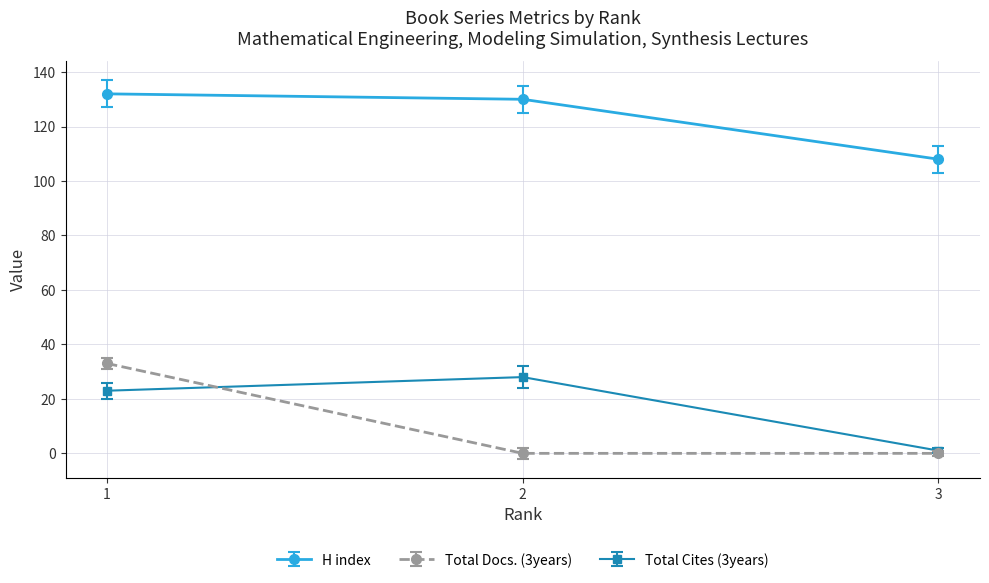

What is the difference between the maximum and minimum values in the H index series?

24